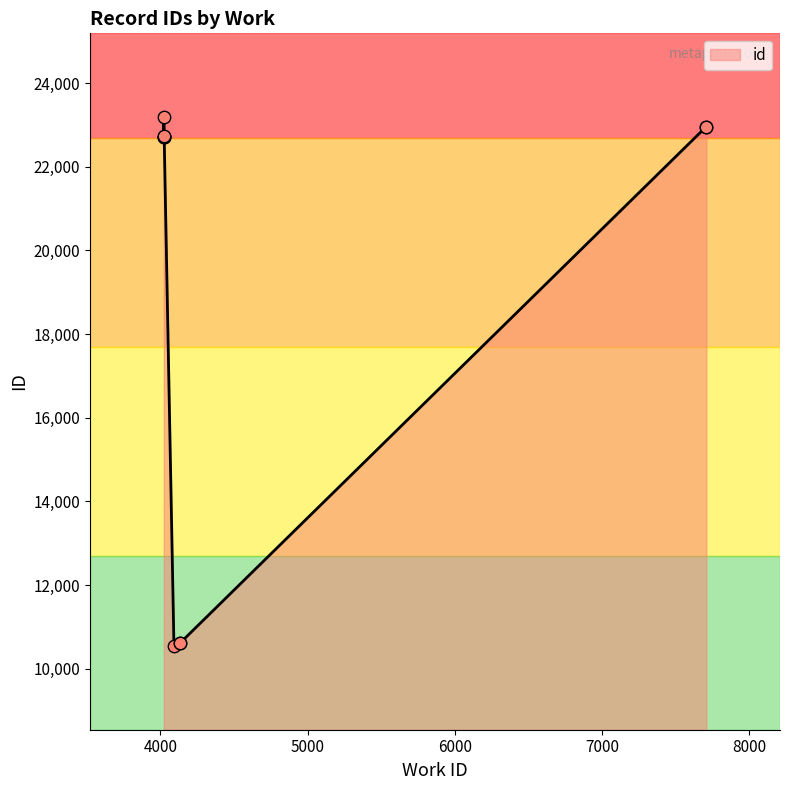

Between 4024 and 7708, which is larger?

4024